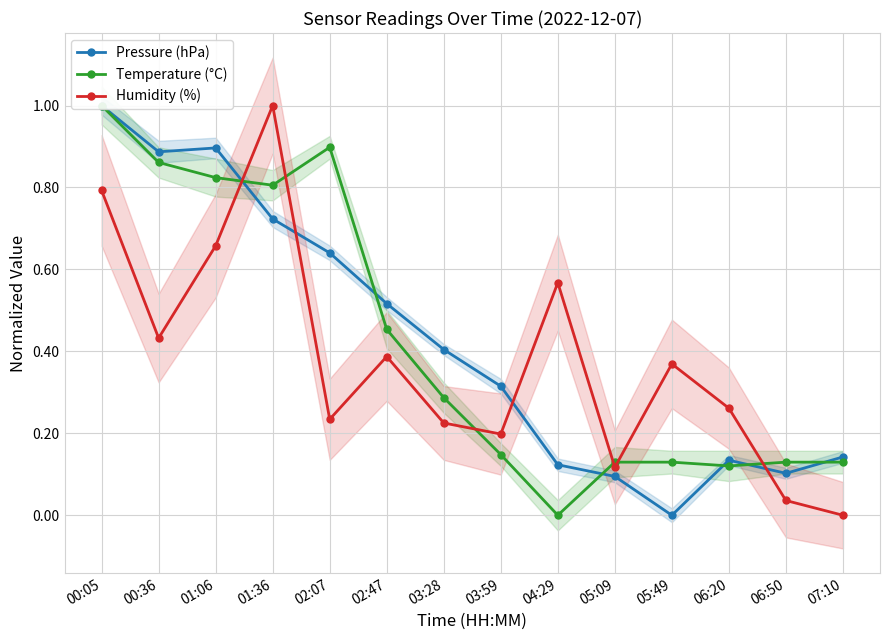

After their last crossing, which series has the higher values: Humidity (%) or Pressure (hPa)?

Pressure (hPa)